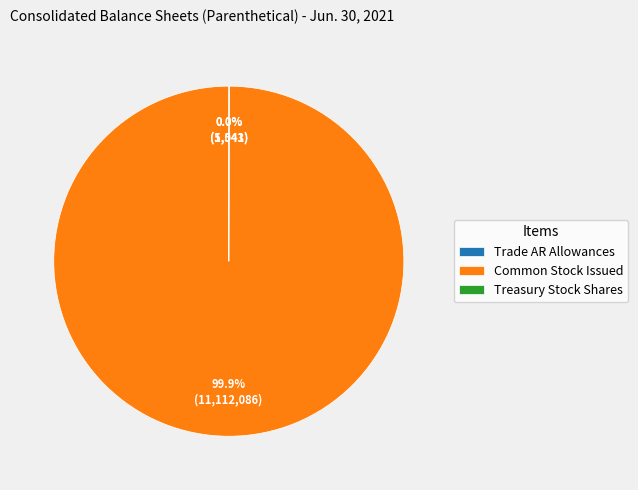

Which category accounts for the majority?

Common Stock Issued